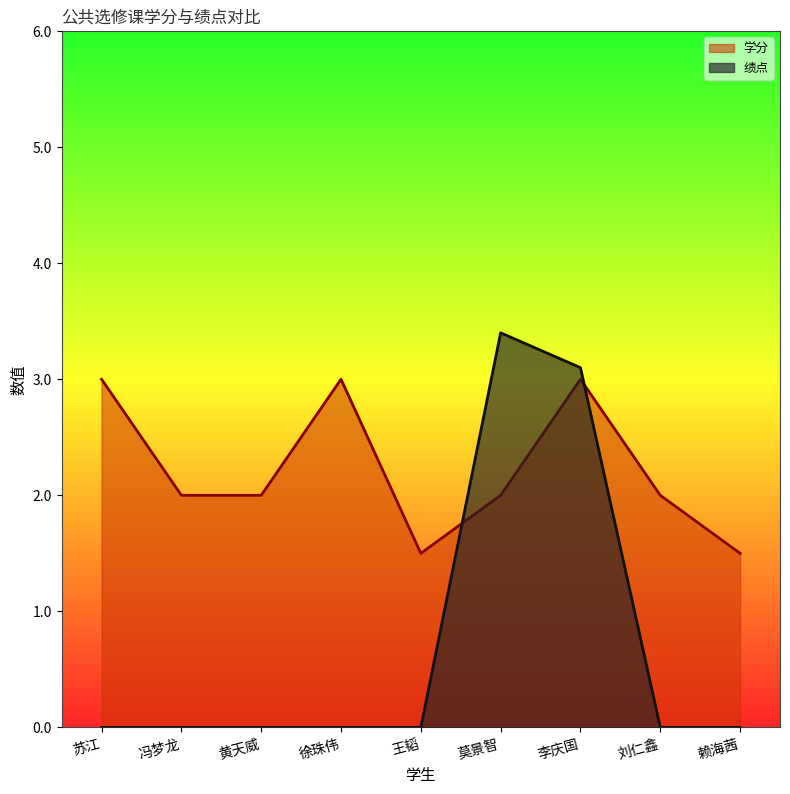

True or false: 绩点 has a value of 0.0 at 苏江.

True